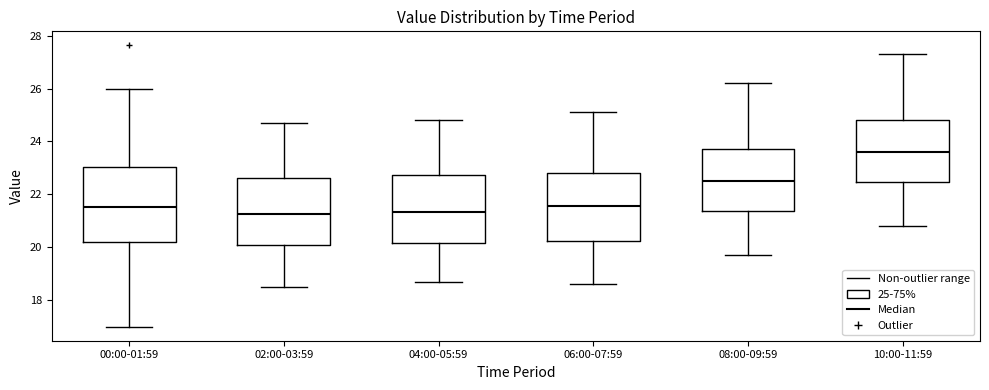

Reading left to right, transcribe this box plot: for each box, give where its median line is, the range the box spans, and where its two whiskers end, as read against the y-axis. The values are not printed on the chart, so give them approximately, as read against the axis.

00:00-01:59: median 21.6, box 20.2 to 23.0, whiskers 17.0 to 26.0
02:00-03:59: median 21.2, box 20.0 to 22.6, whiskers 18.6 to 24.8
04:00-05:59: median 21.4, box 20.2 to 22.8, whiskers 18.8 to 24.8
06:00-07:59: median 21.6, box 20.2 to 22.8, whiskers 18.6 to 25.2
08:00-09:59: median 22.6, box 21.4 to 23.8, whiskers 19.8 to 26.2
10:00-11:59: median 23.6, box 22.4 to 24.8, whiskers 20.8 to 27.4